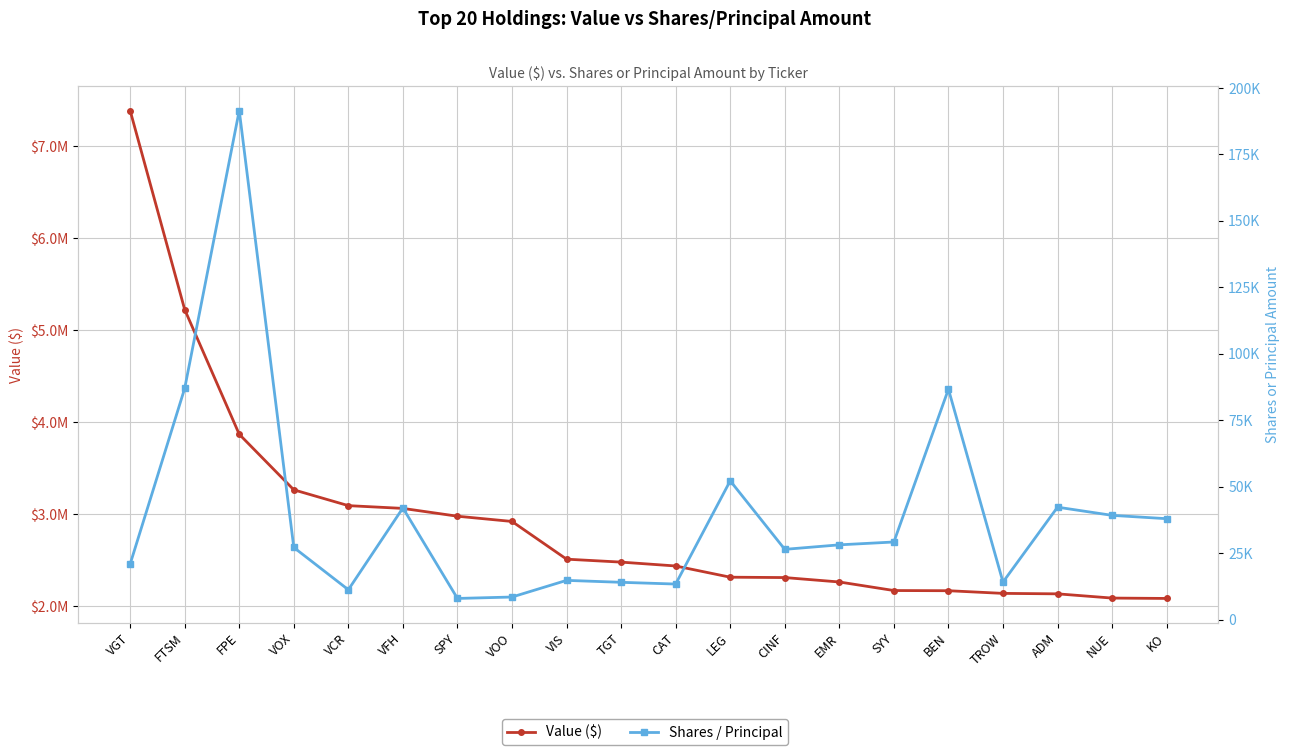

How many interior local valleys does the Shares / Principal series have?

5